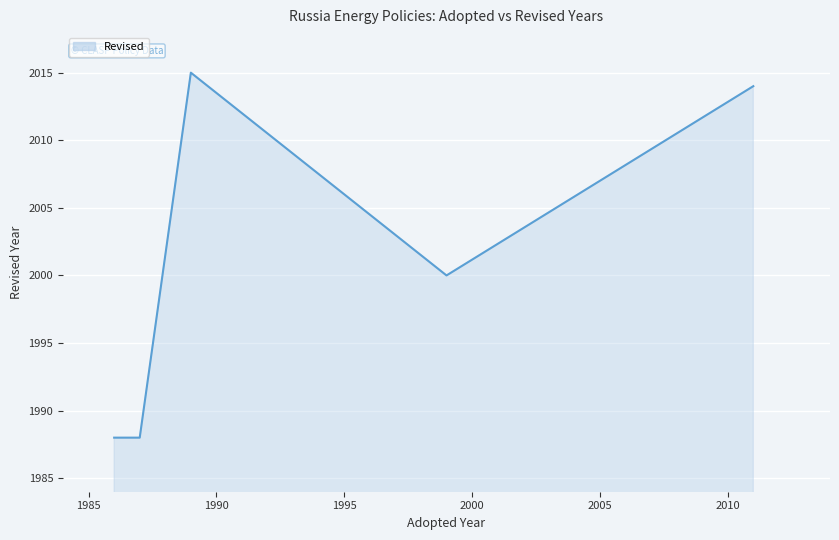

True or false: the data has more than 1 interior local peaks.

False